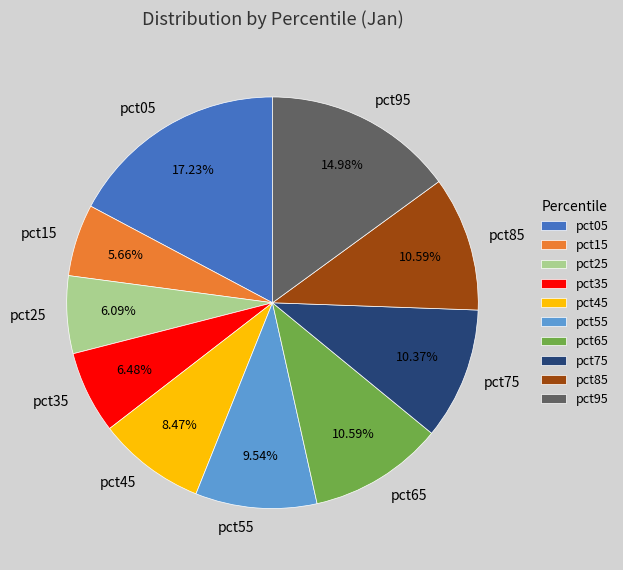

How many slices are in this pie chart?

10